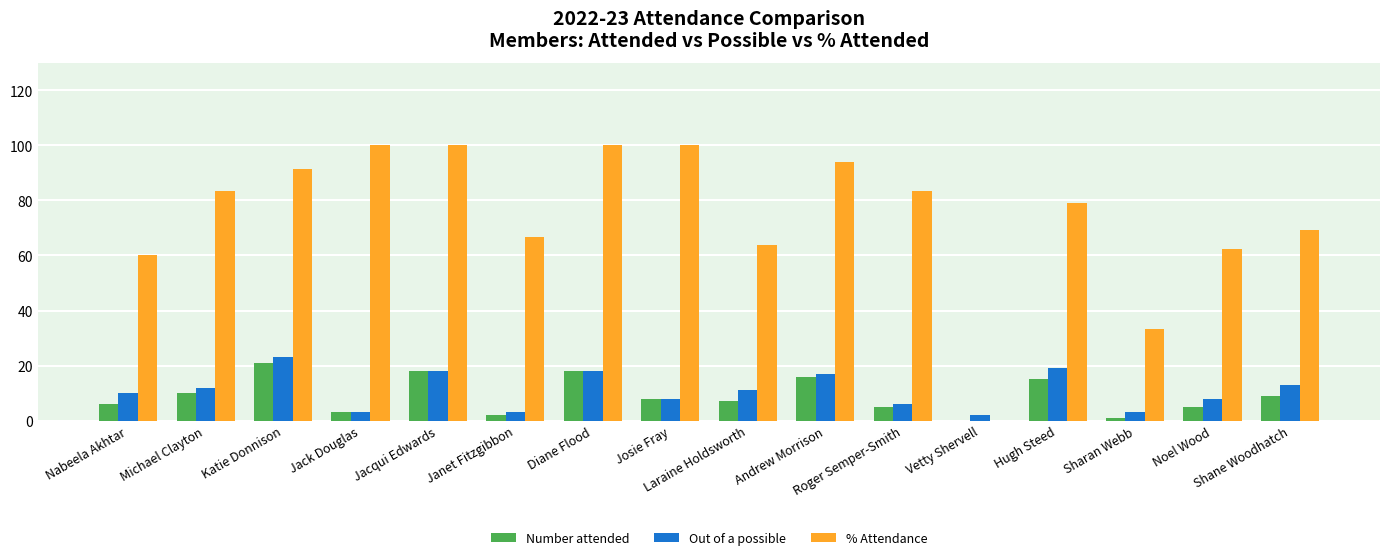

Which series has the largest total across all categories?

% Attendance